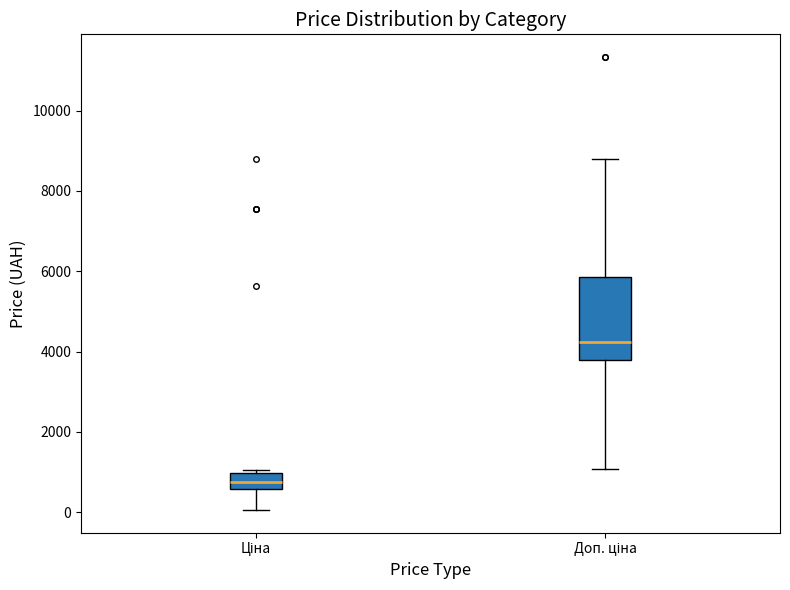

Reading left to right, read every box against the y-axis: the position of its median line, the range the box covers, and the ends of its whiskers. The values are not printed on the chart, so give them approximately, as read against the axis.

Ціна: median 800, box 600 to 1000, whiskers 0 to 1000 (just above the box's upper edge)
Доп. ціна: median 4200, box 3800 to 5800, whiskers 1000 to 8800